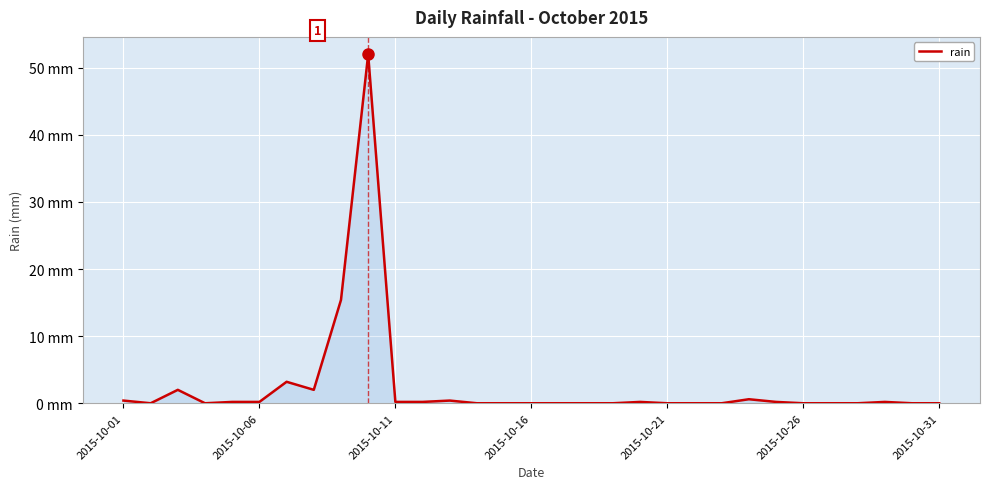

Is this an area chart (filled region under the line)?

Yes